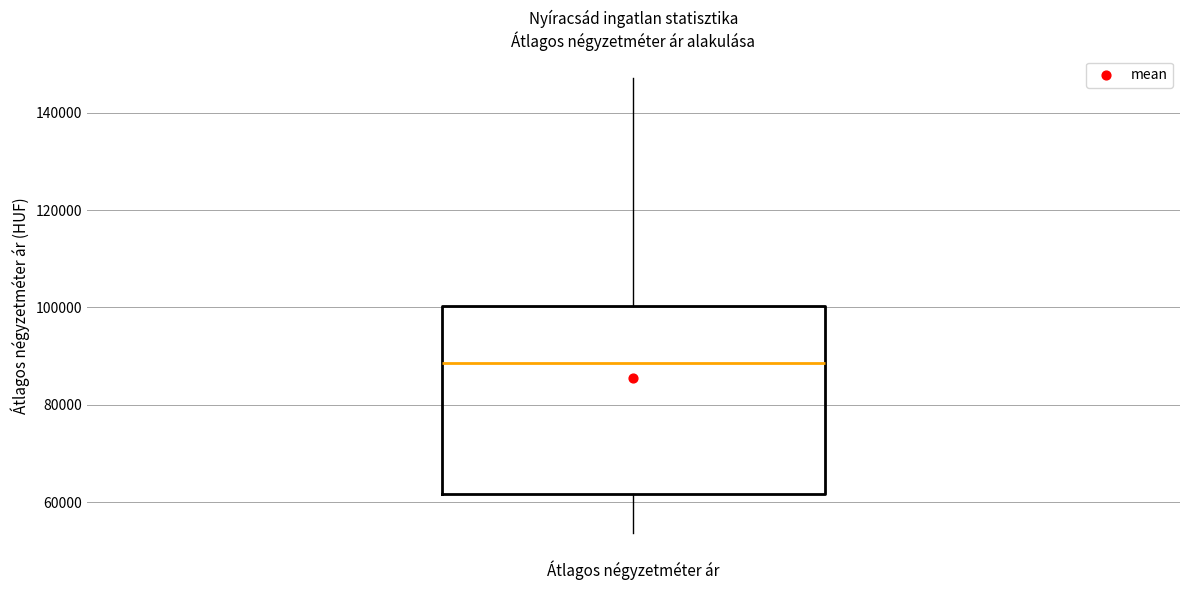

Read this box plot against the y-axis: the position of the median line, the range covered by the box, and the ends of both whiskers. The values are not printed on the chart, so give them approximately, as read against the axis.

median 88000, box 62000 to 100000, whiskers 54000 to 148000